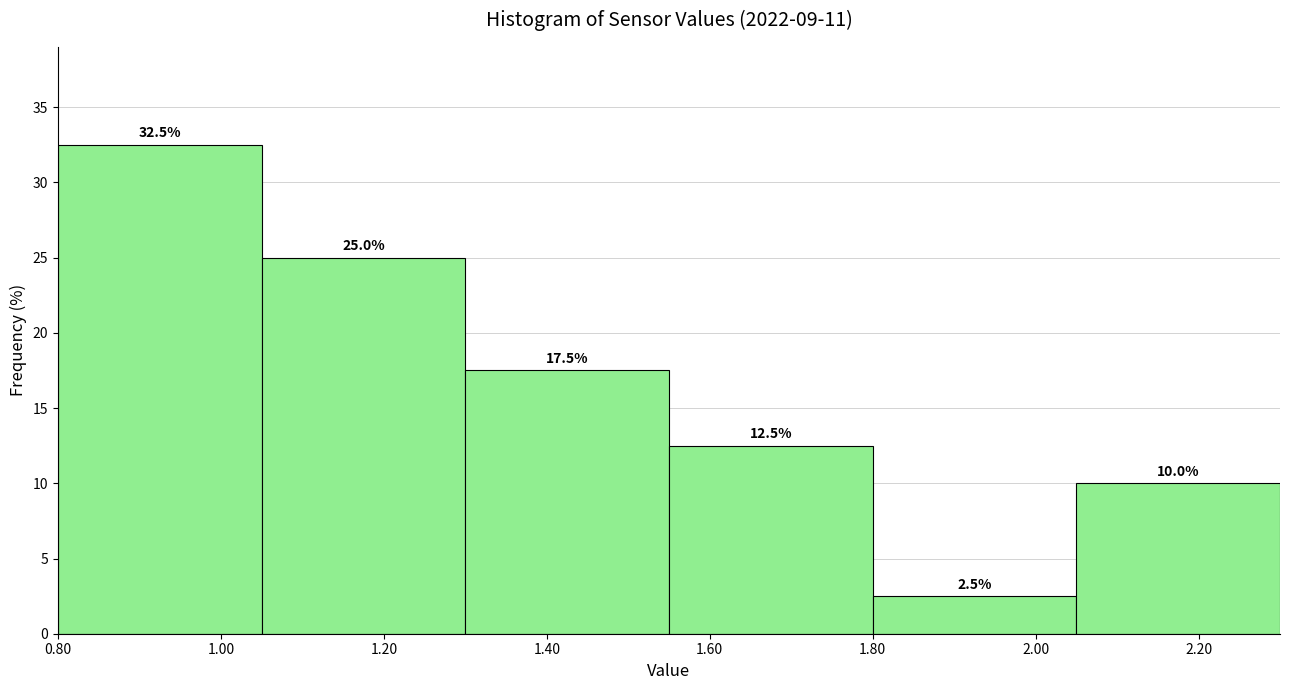

Reading left to right, list every bar in this chart as the range it spans on the x-axis followed by its height.

0.80 to 1.05: 32.5
1.05 to 1.30: 25.0
1.30 to 1.55: 17.5
1.55 to 1.80: 12.5
1.80 to 2.05: 2.5
2.05 to 2.30: 10.0